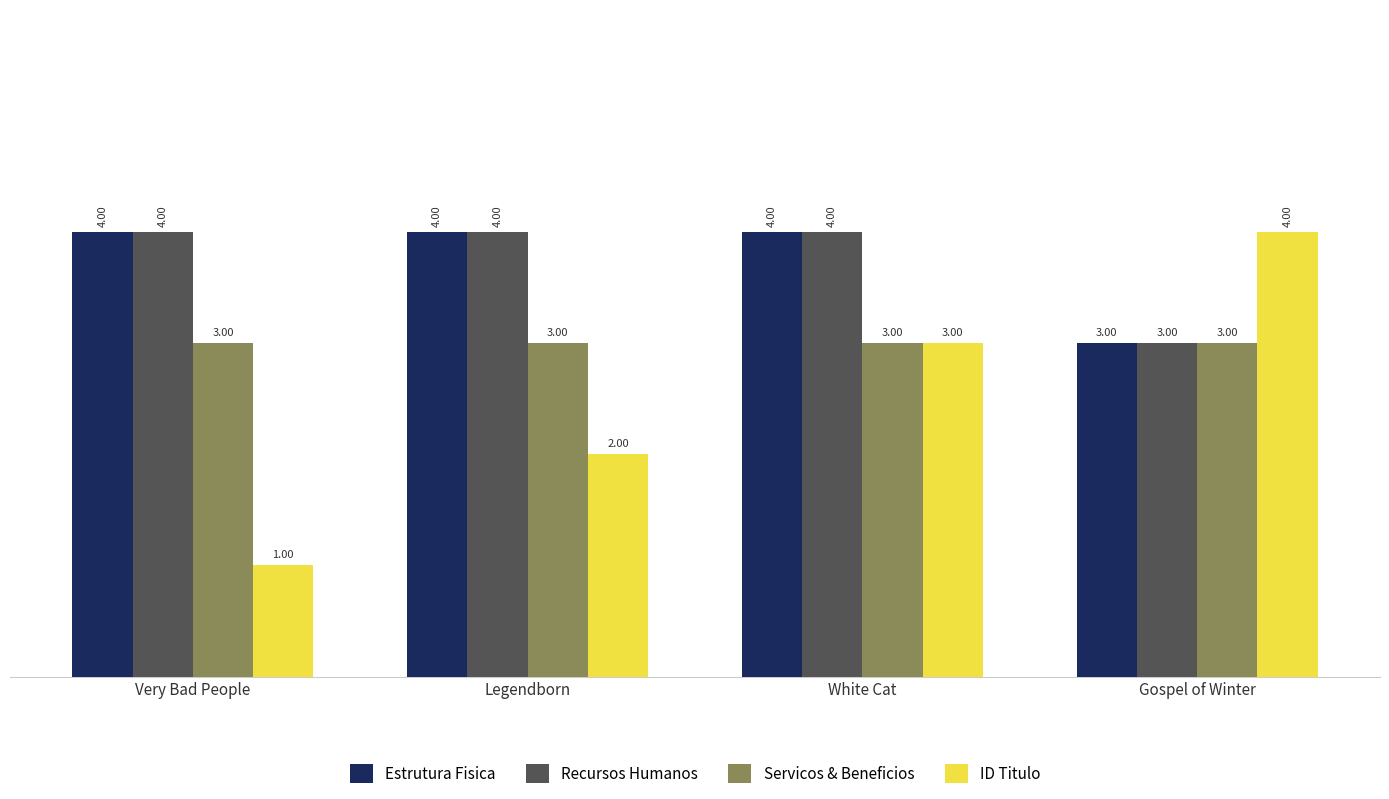

The Servicos & Beneficios series shows 3 at Gospel of Winter. True or false?

True